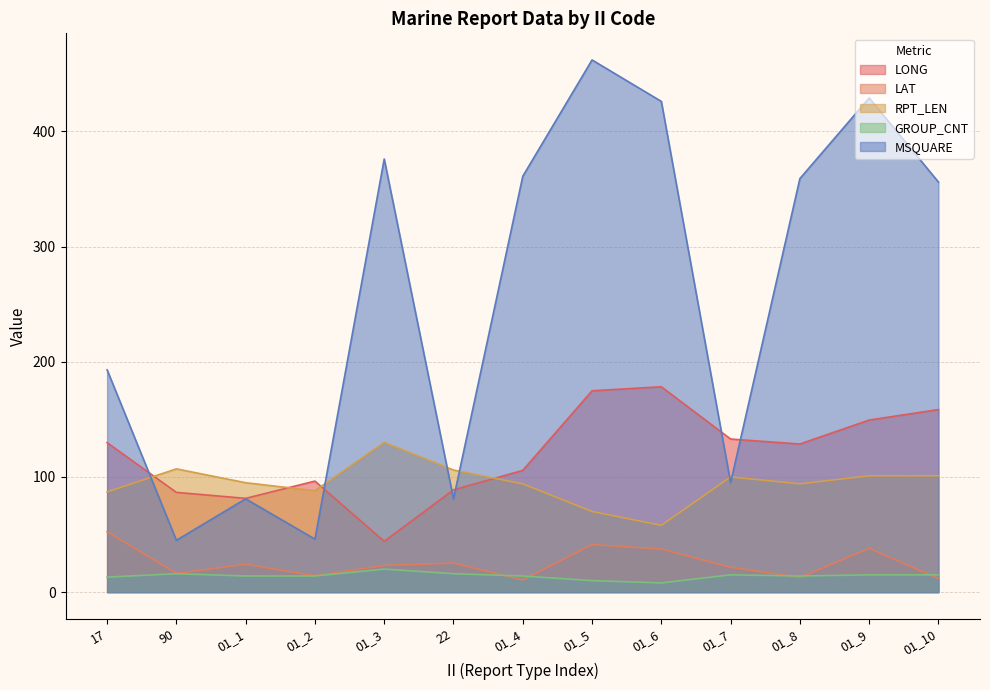

True or false: GROUP_CNT and MSQUARE intersect in this chart.

False